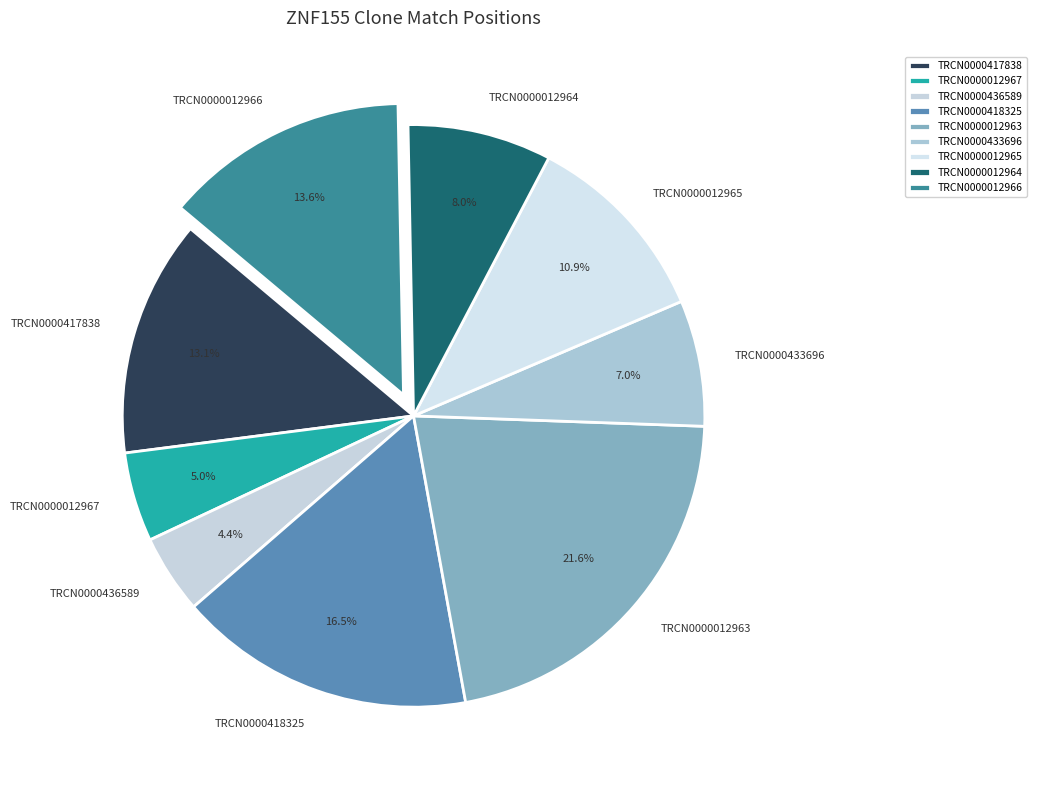

To the nearest percent, what percentage of the pie is TRCN0000012966?

14%